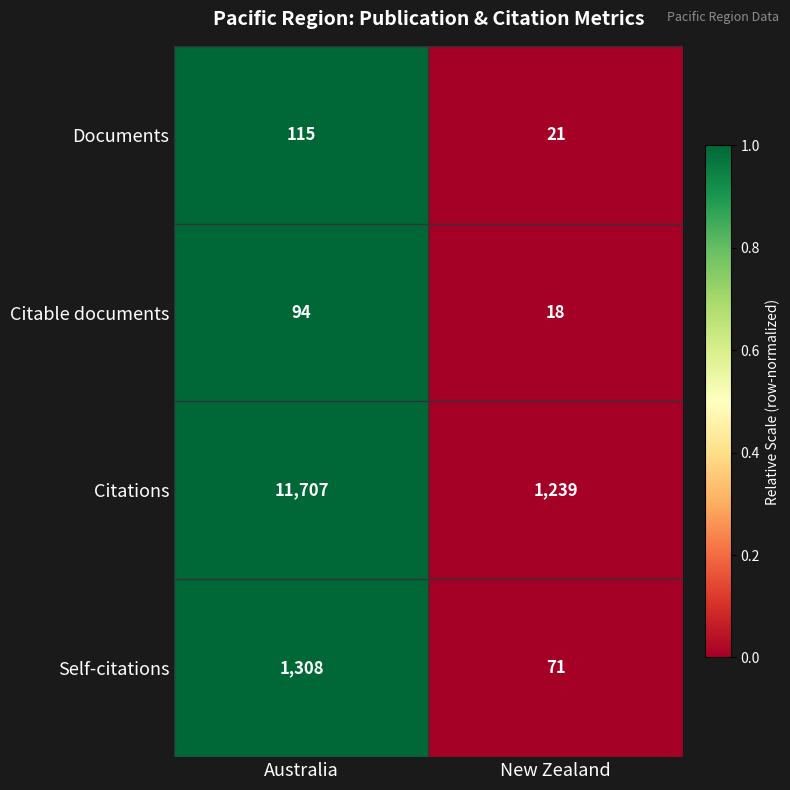

Where is Self-citations nearest to the value 689?

New Zealand